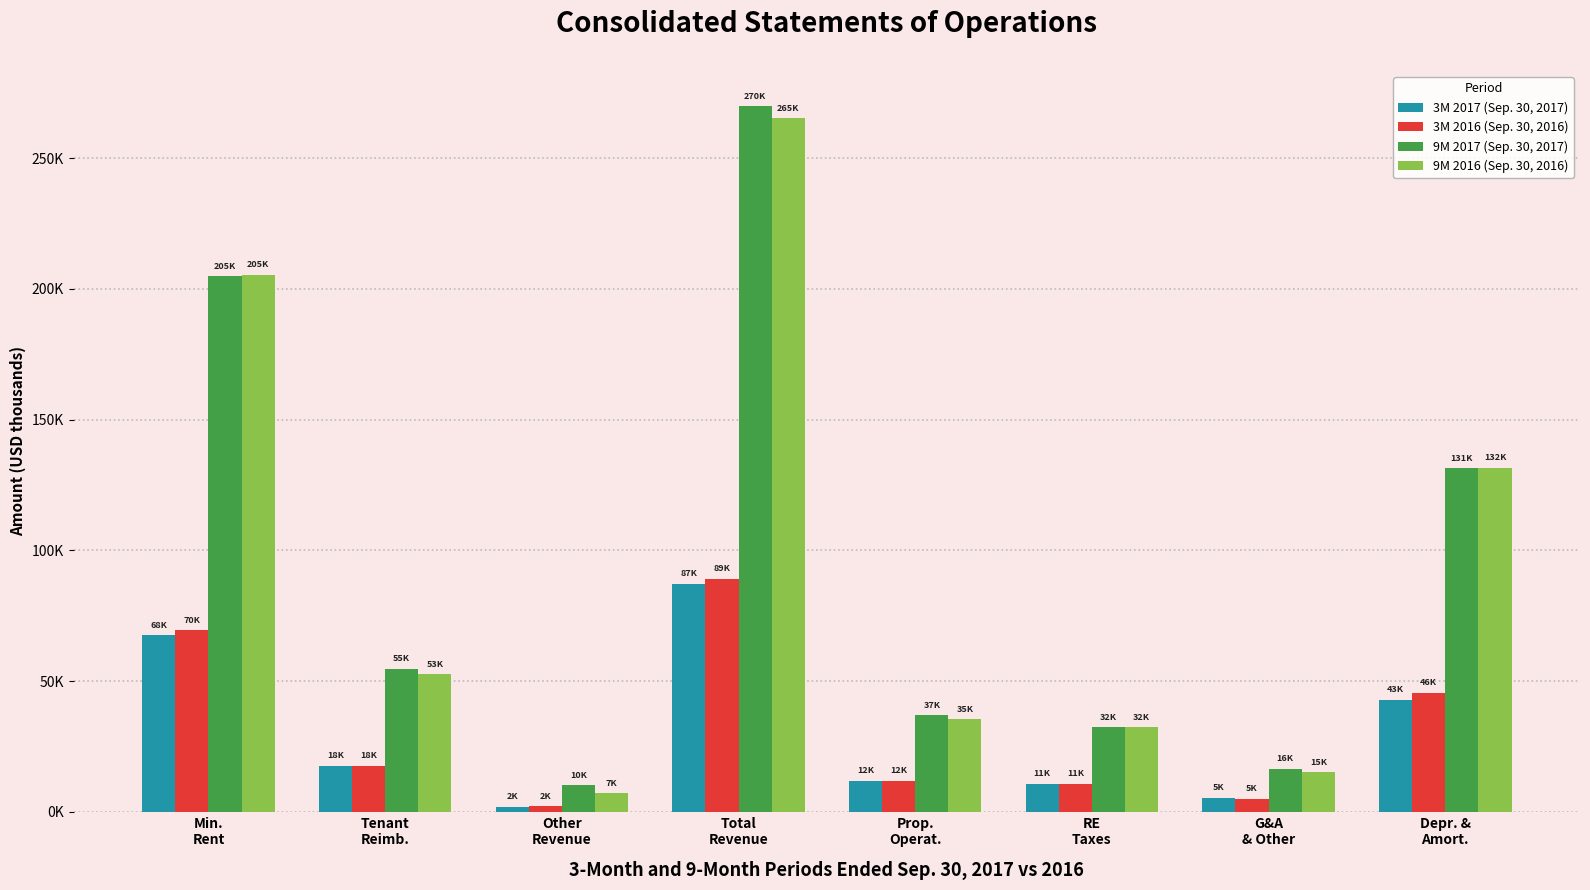

What is the label of the 1st bar from the left?

Min.
Rent